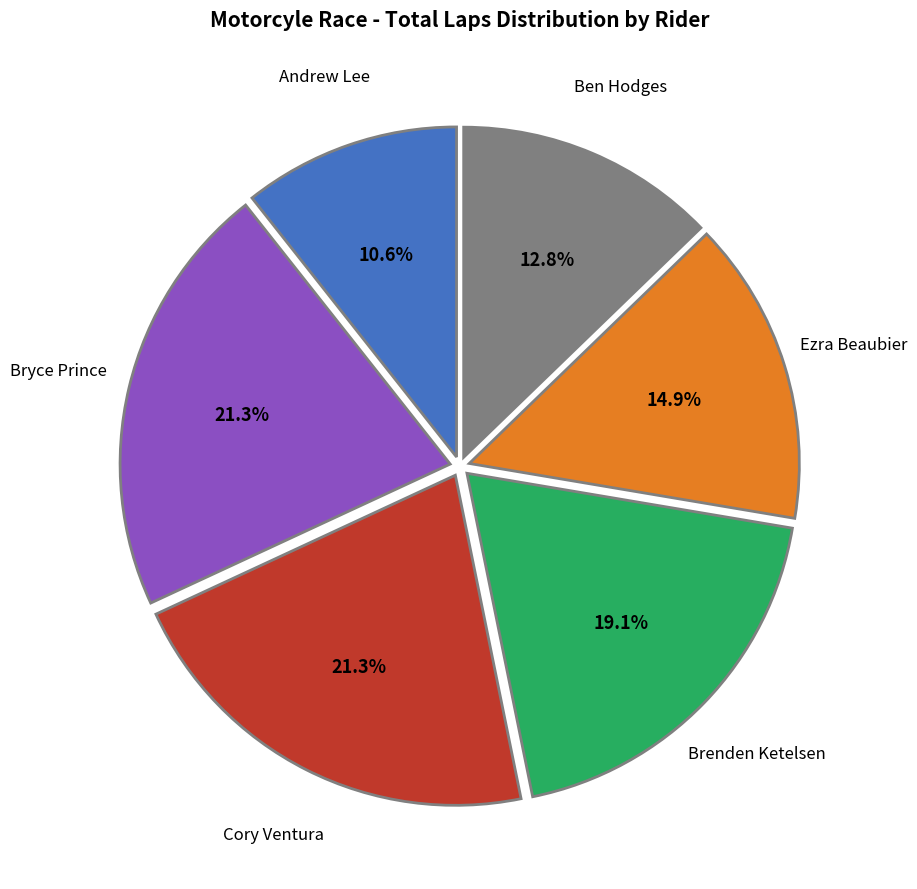

Is there any slice that represents more than half of the pie?

No